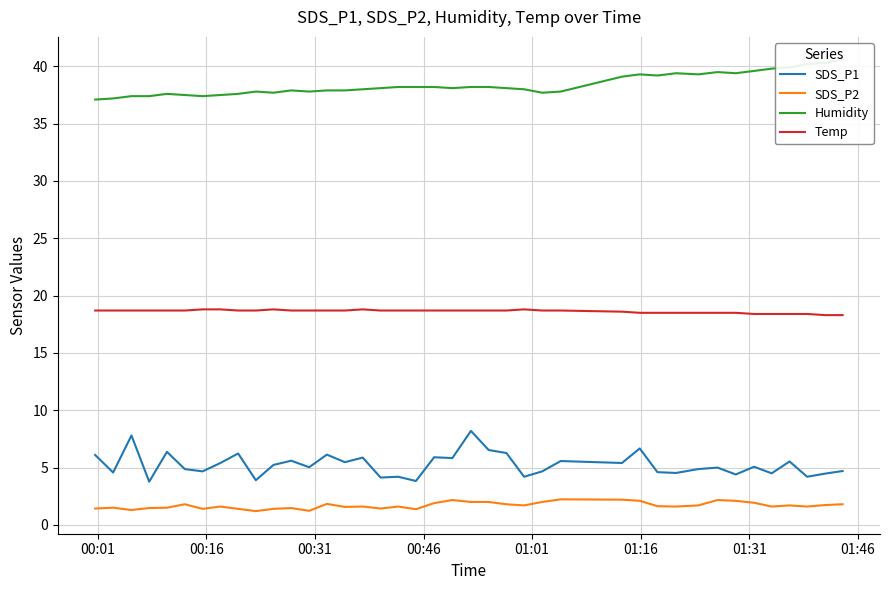

Which series has the widest spread of values?

SDS_P1